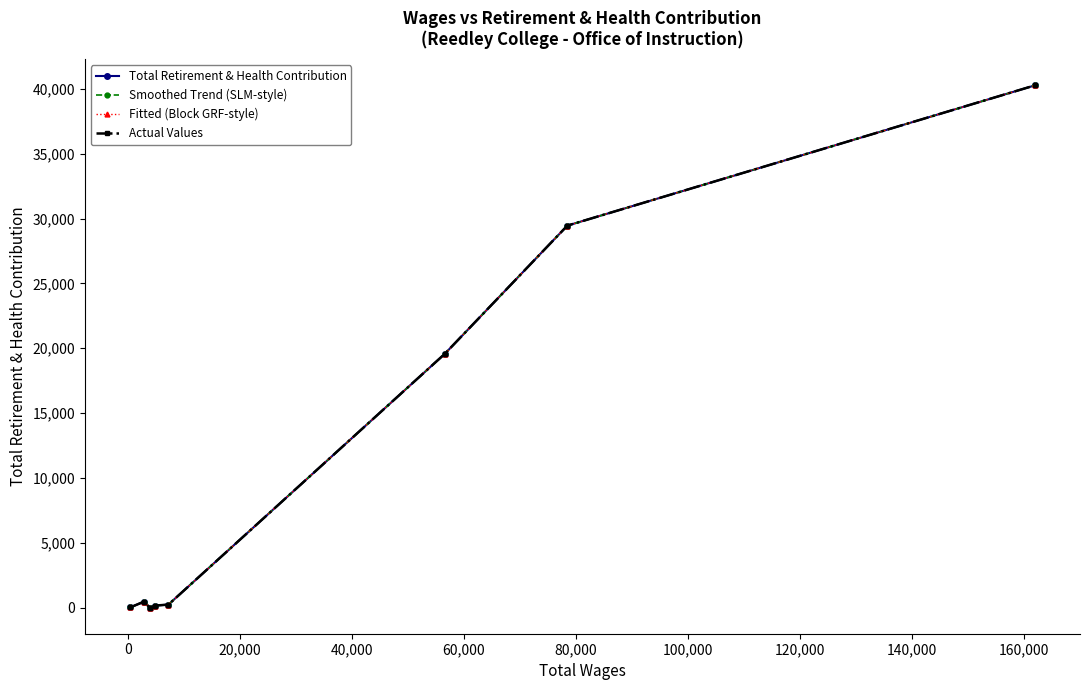

What is the value of the Total Retirement & Health Contribution point at the 6th from the left?

19557